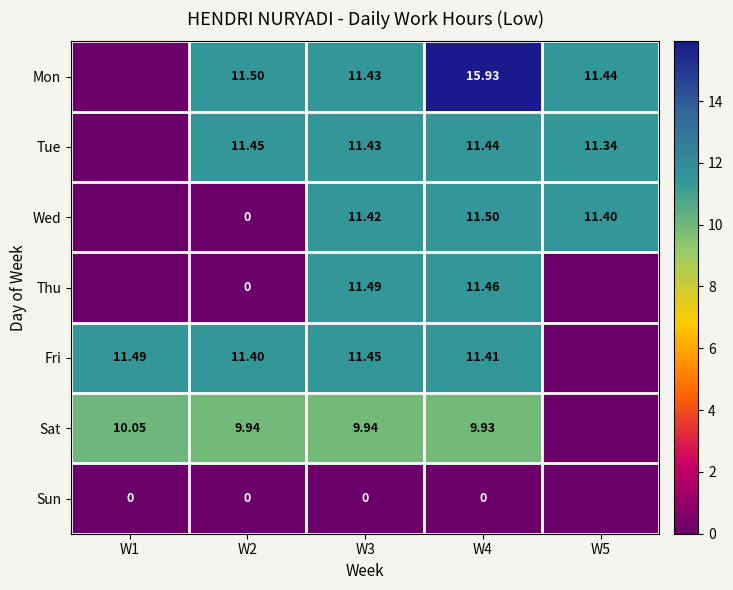

At which category is the sum across all series the highest?

W4